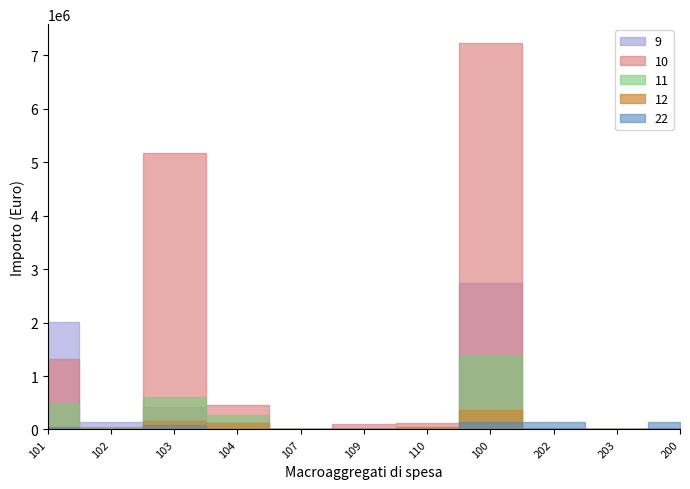

Rank the categories by 22 value from lowest to highest.

104, 107, 109, 203, 110, 102, 101, 103, 202, 200, 100